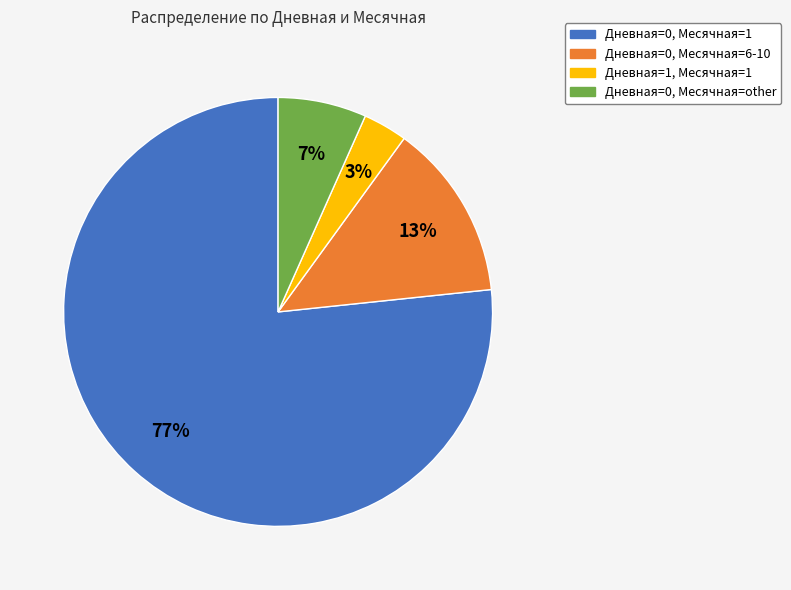

True or false: Дневная=1, Месячная=1 accounts for 3% of the total.

True